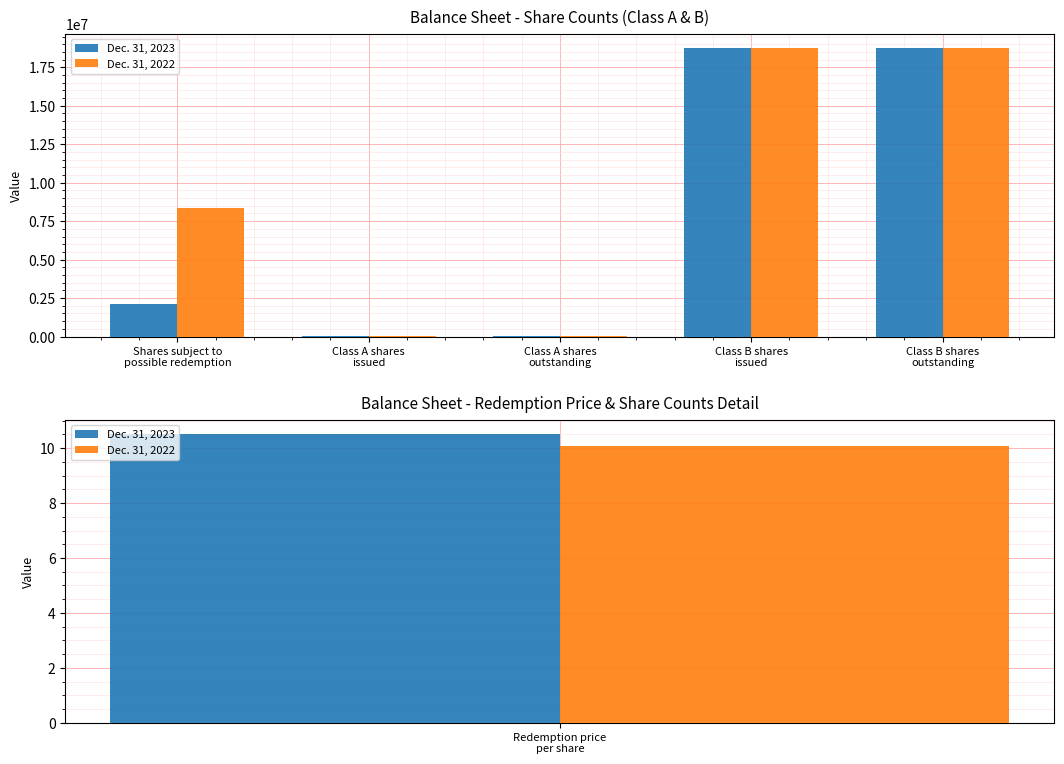

What is the difference between the maximum and minimum values in the Dec. 31, 2023 series?

18720000